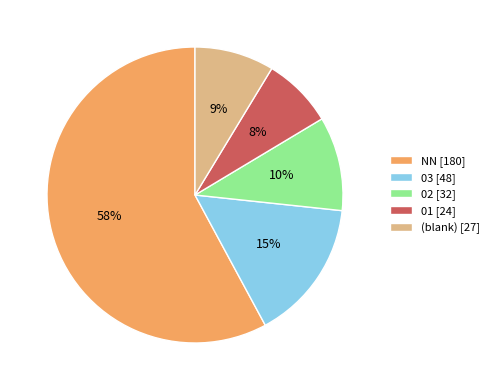

Which has a higher value, 02 [32] or (blank) [27]?

02 [32]